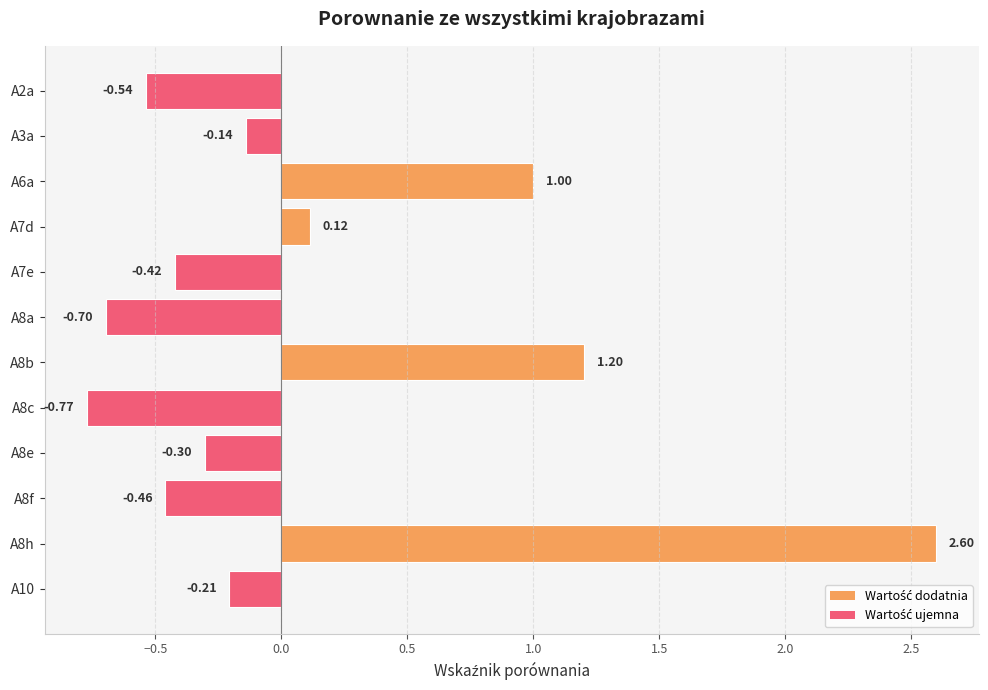

Which label corresponds to the smallest value in the chart?

A8c